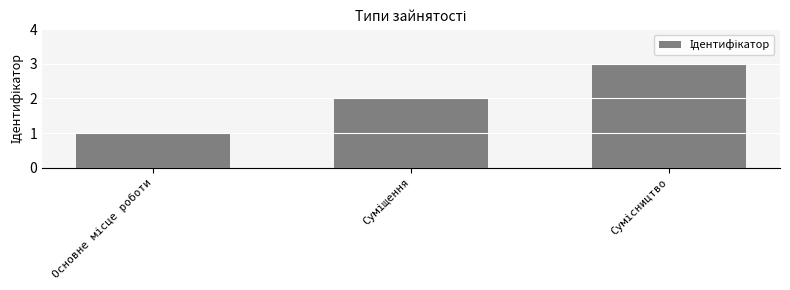

What is the sum of all values?

6